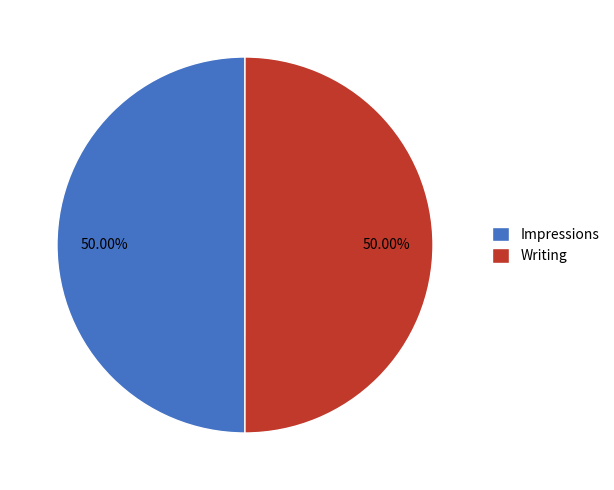

What is the ratio of the value at Writing to the value at Impressions?

1.0